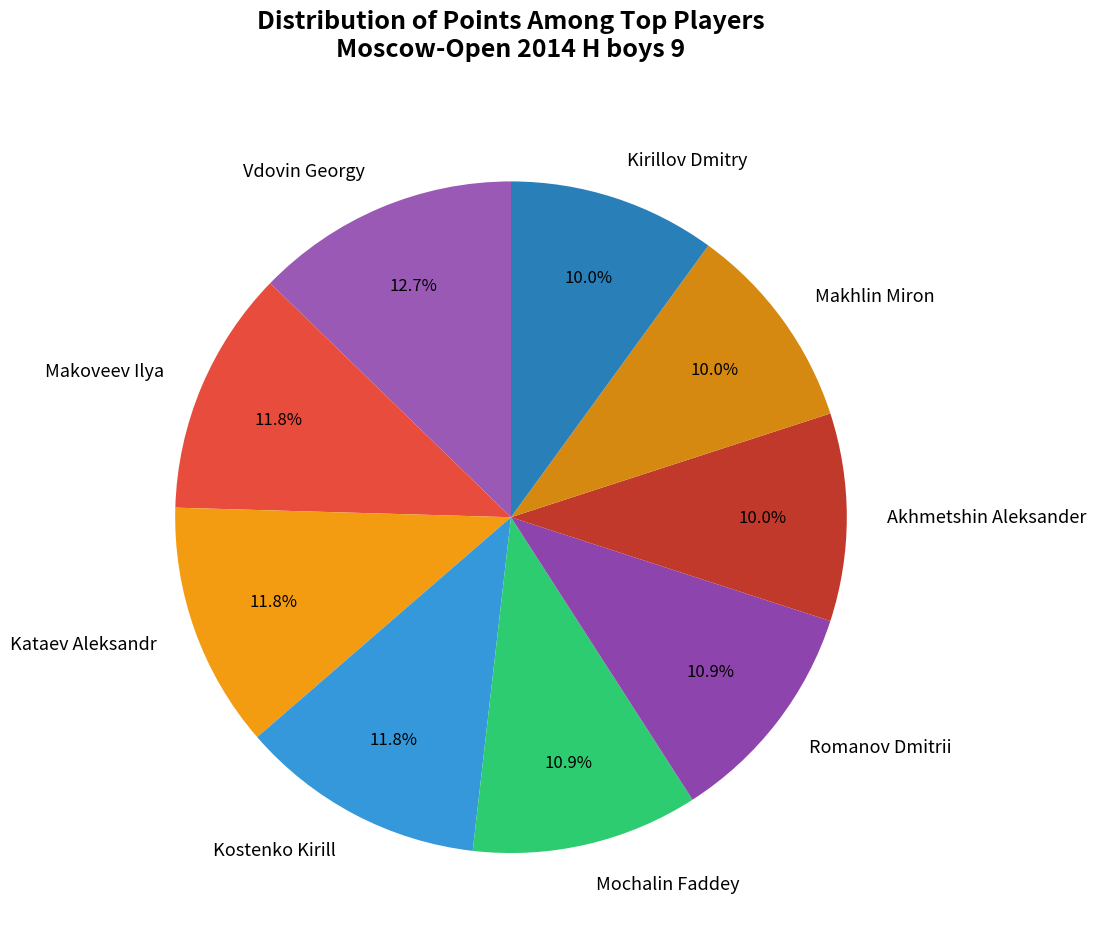

What is the largest slice in the pie chart?

Vdovin Georgy